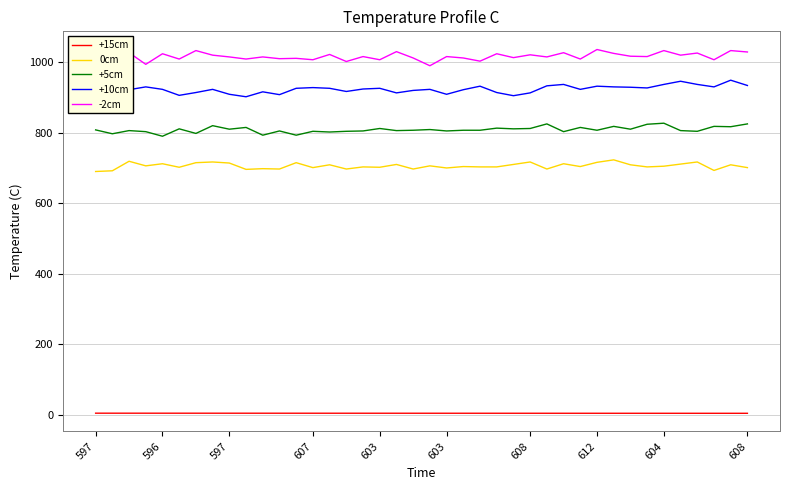

What is the difference between the maximum and minimum values in the -2cm series?

46.0